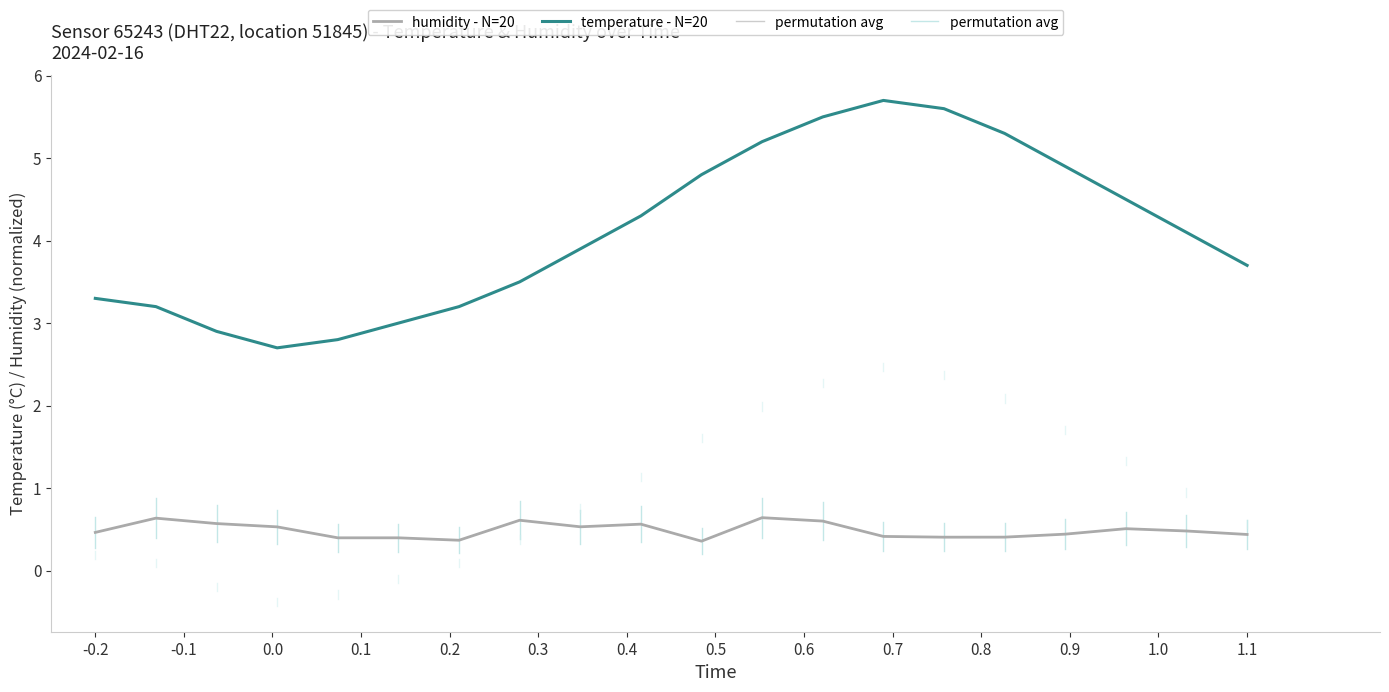

How many lines are shown in the chart?

2